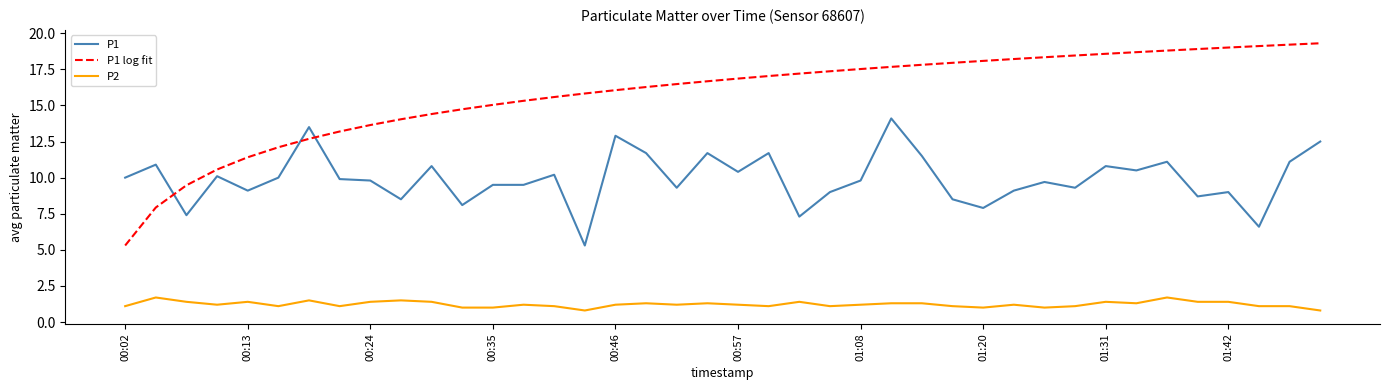

What are all the series names shown in the legend?

P1, P1 log fit, P2